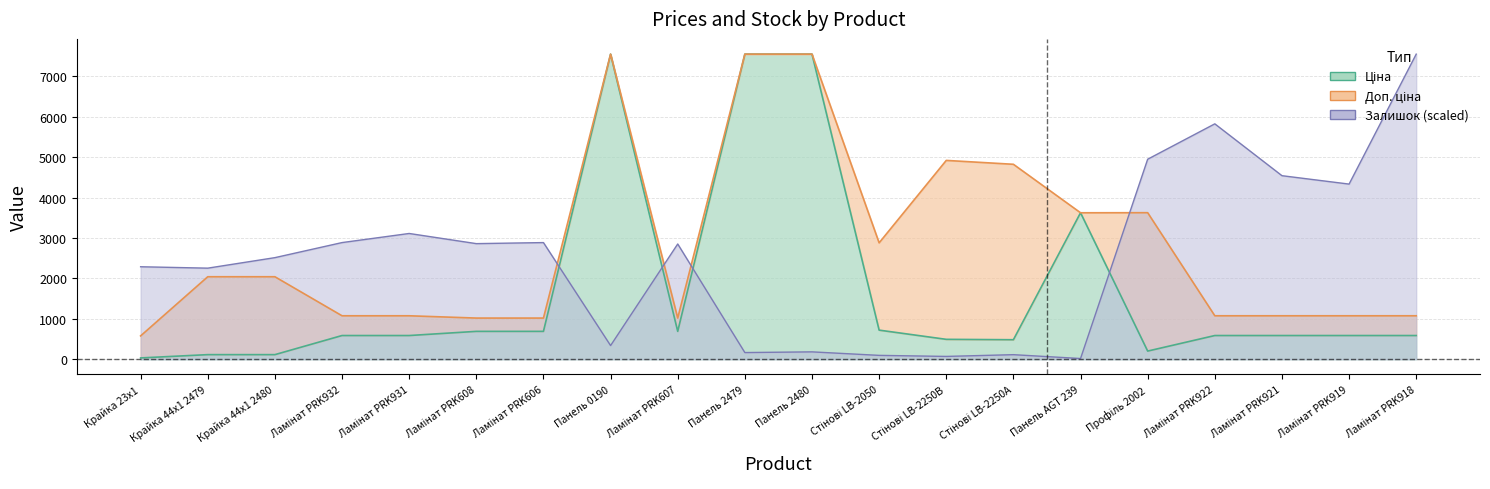

Is the value of Залишок at Крайка 23x1 greater than the value of Ціна at Панель AGT 239?

No